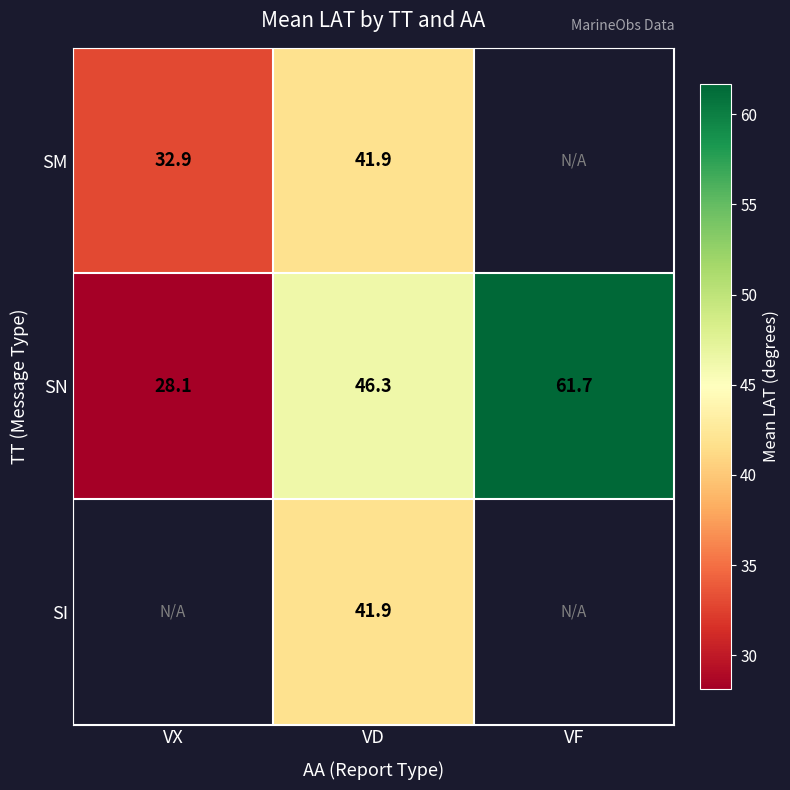

Is the value of SM at VD greater than the value of SN at VX?

Yes